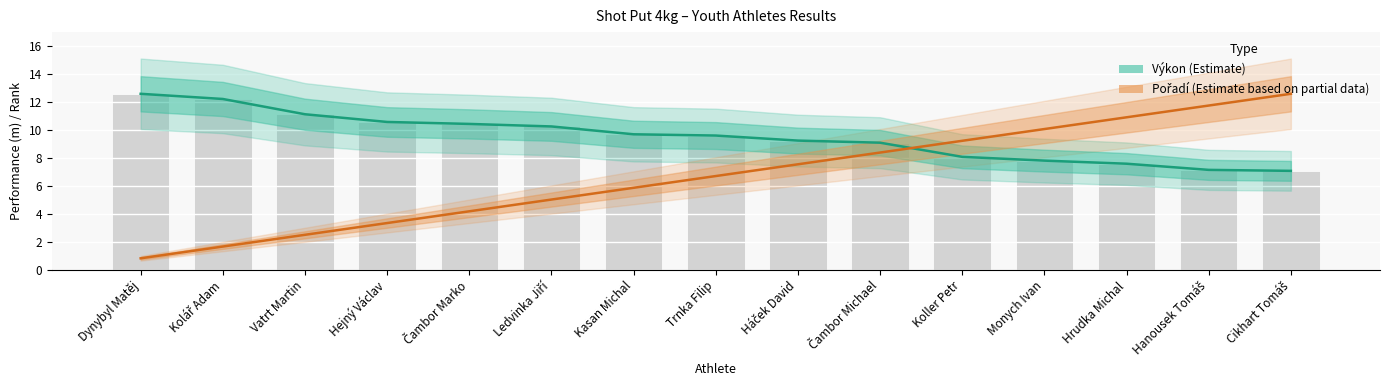

Rank the series by their maximum value, from highest to lowest.

Výkon (Estimate), Pořadí (Estimate based on partial data)